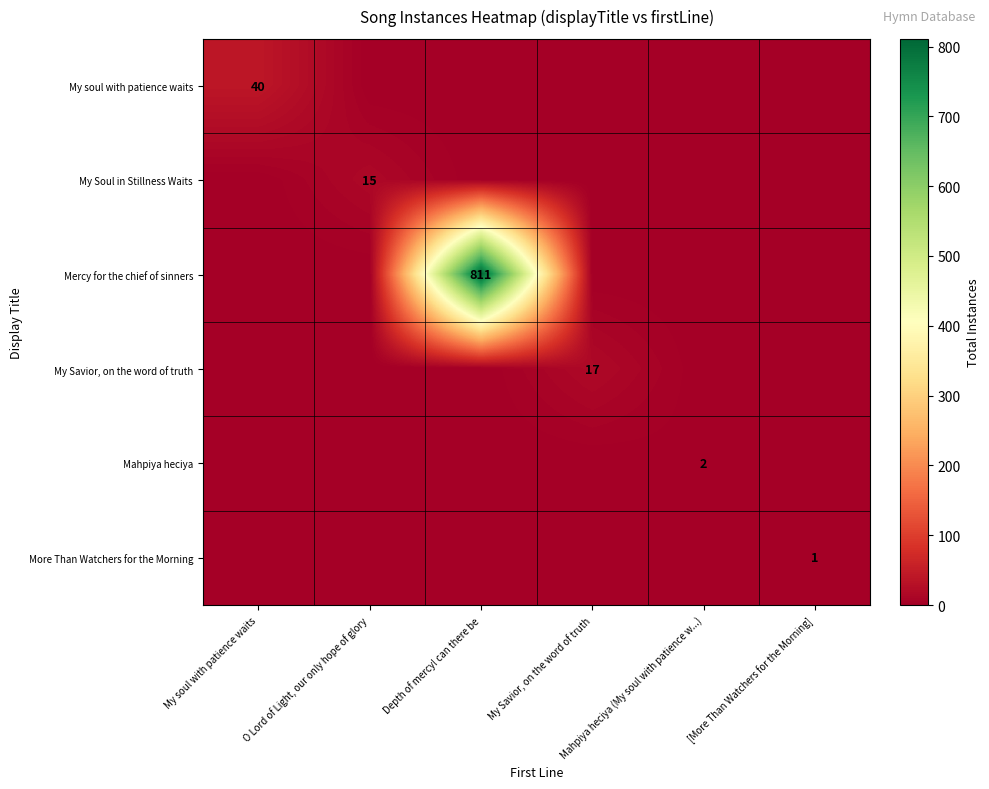

What is the sum of all My soul with patience waits values?

40